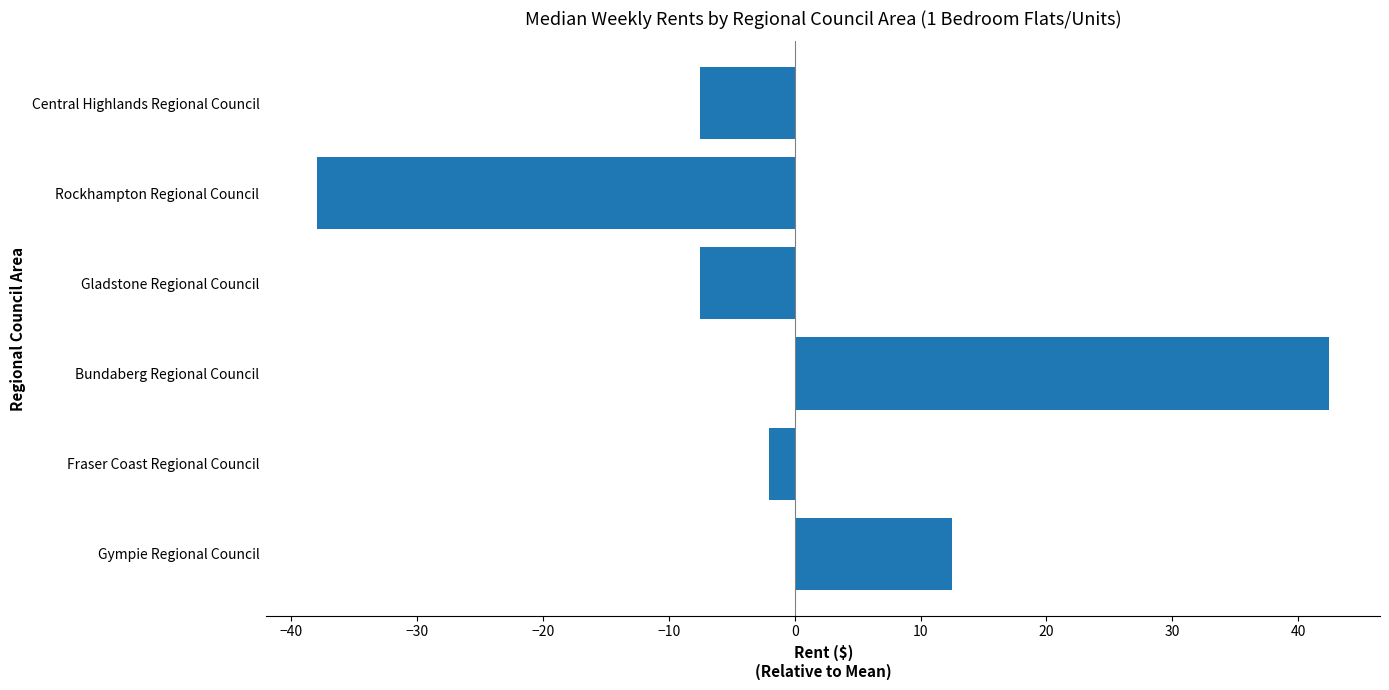

Is it true that the value at Fraser Coast Regional Council is -2.0?

True